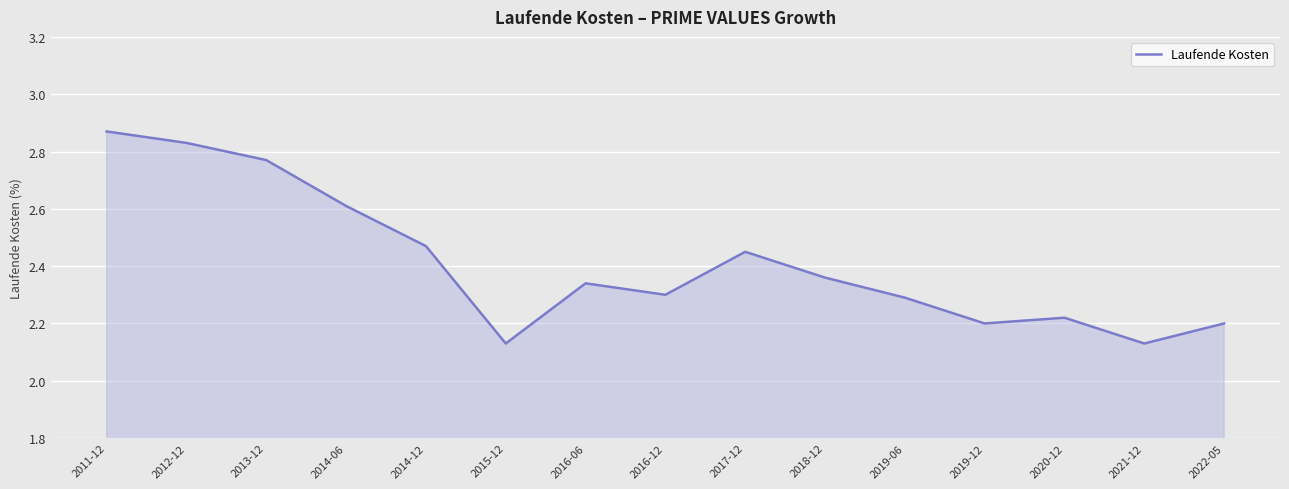

Between 2011-12 and 2019-06, which is larger?

2011-12